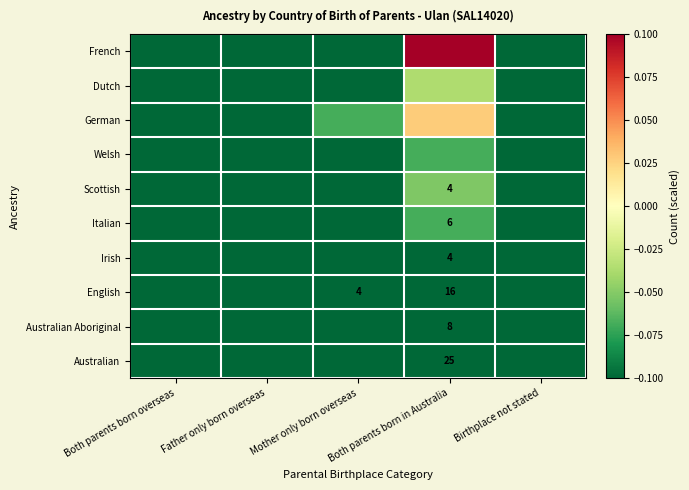

How many data points in German are above 0?

1